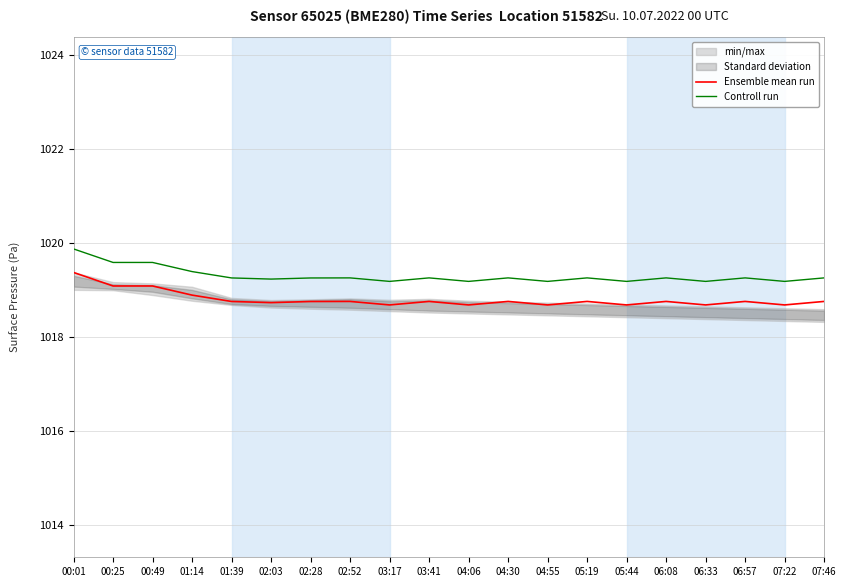

What value does the Ensemble mean run series have at 02:03?

1018.7